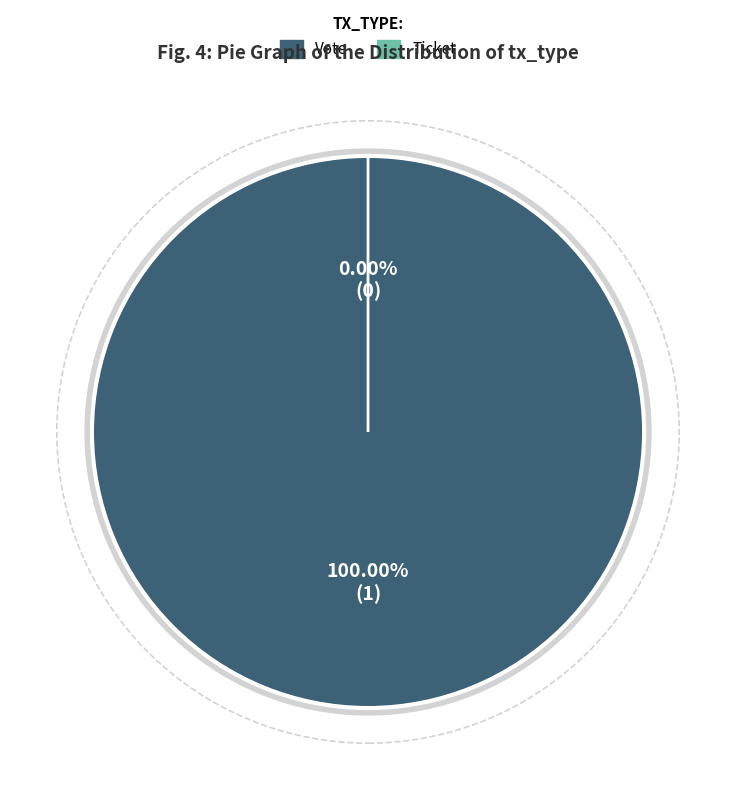

How many segments does this pie chart have?

2